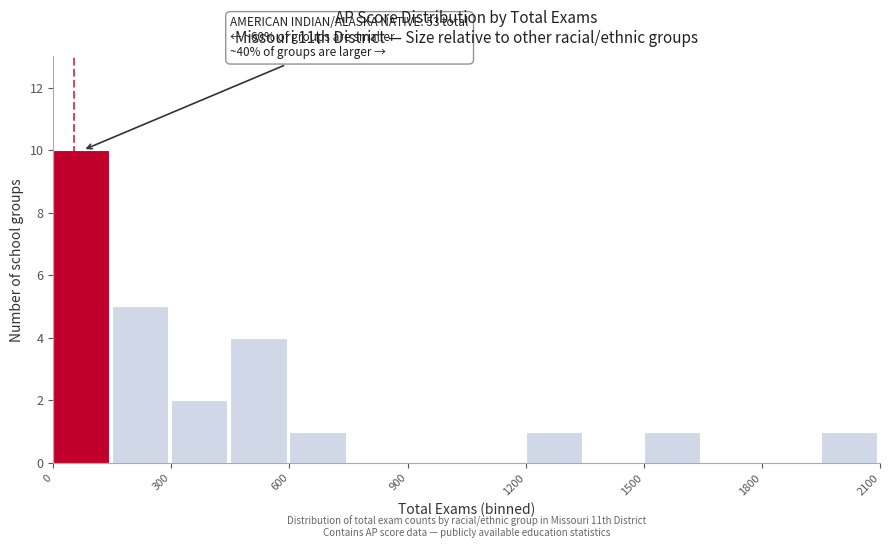

Read against the x-axis, roughly where is the centre of the tallest bar?

50